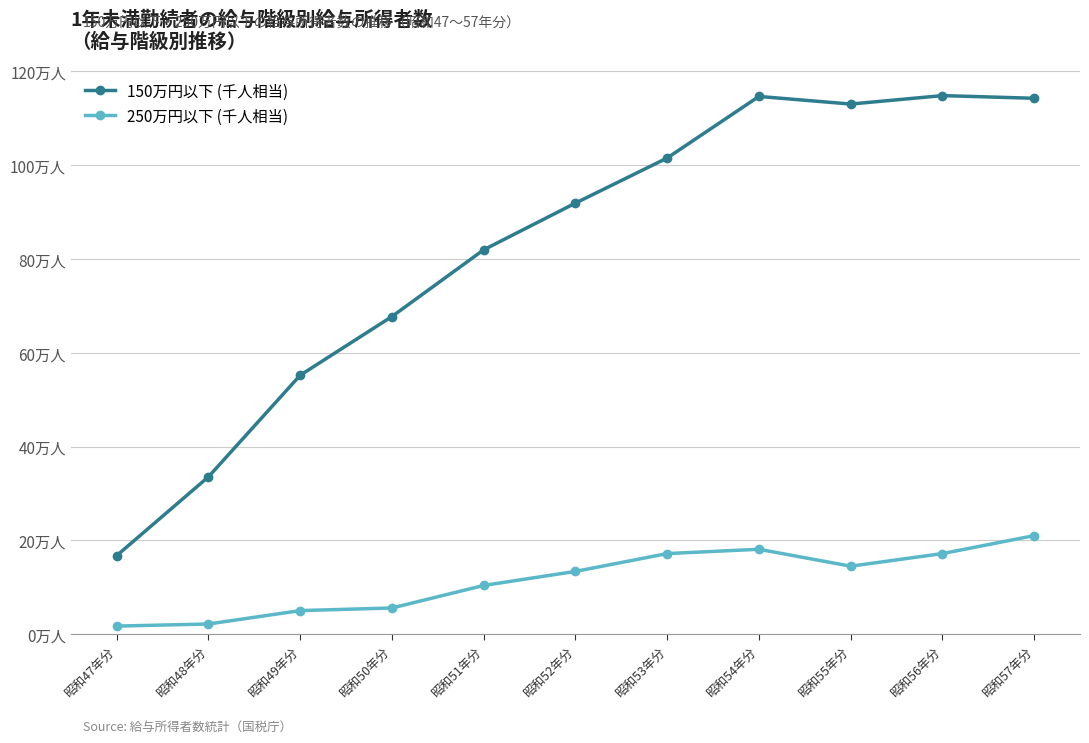

What are all the series names shown in the legend?

150万円以下 (千人相当), 250万円以下 (千人相当)